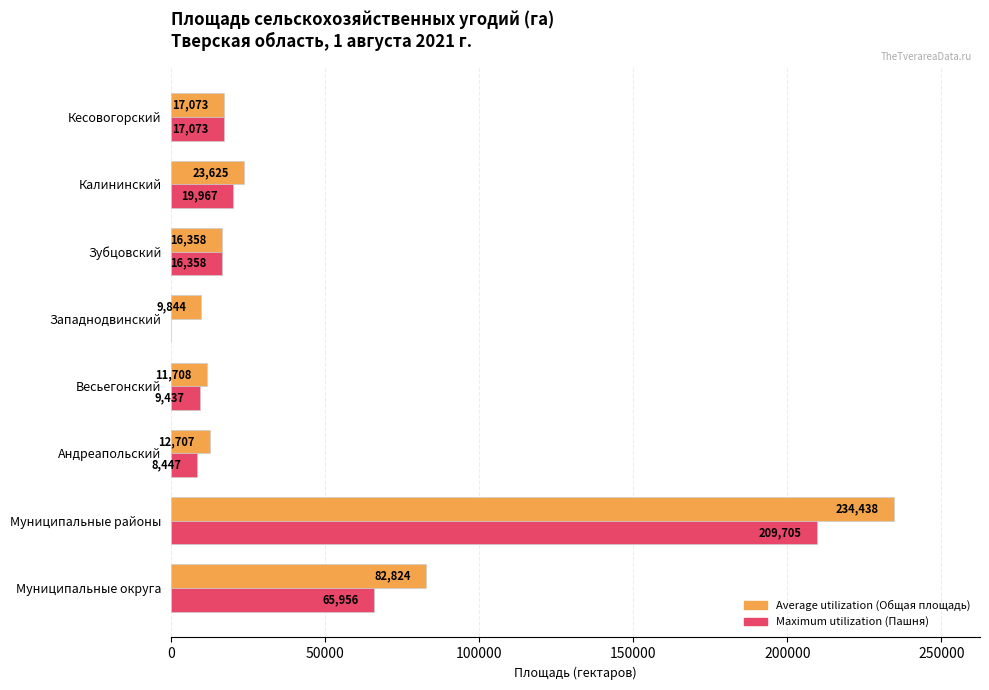

Which category has the highest value across all series?

Муниципальные районы